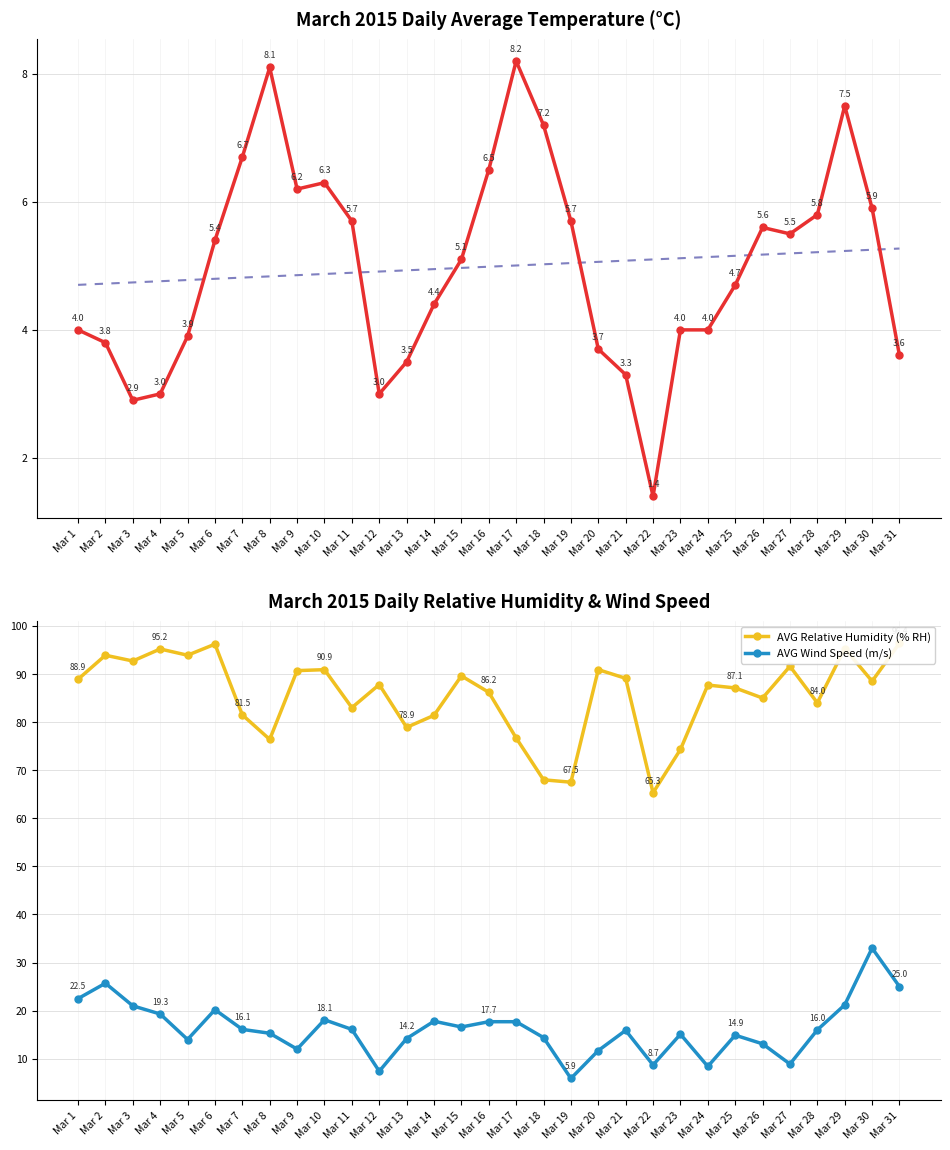

The AVG Temperature (°C) series shows 5.6 at Mar 26. True or false?

True